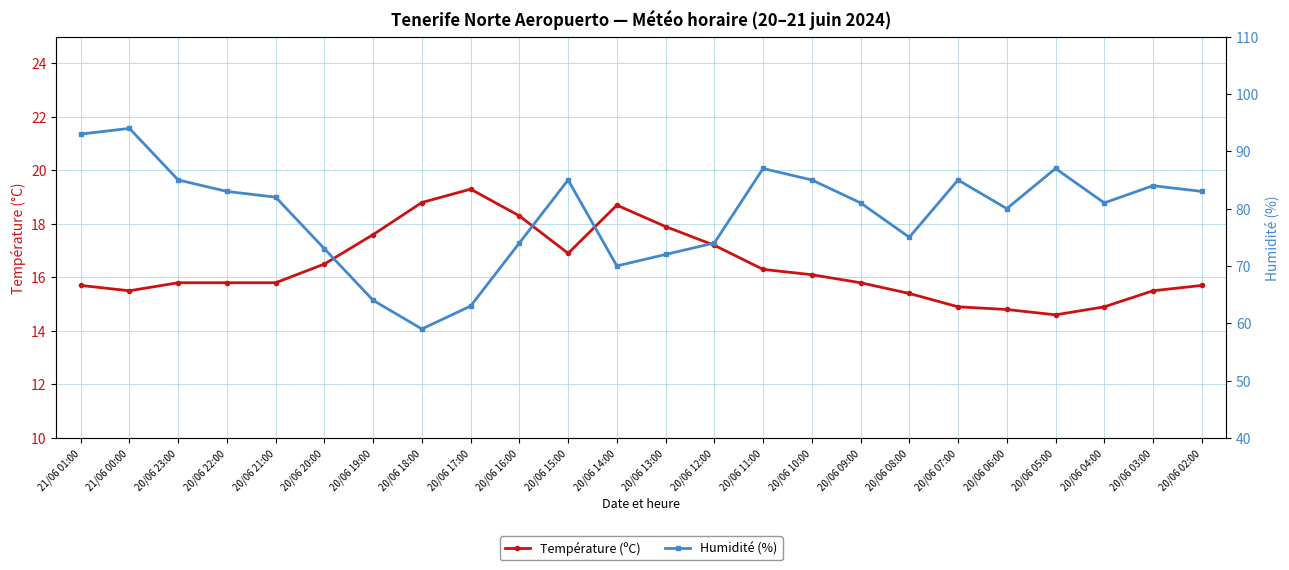

True or false: Température (ºC) and Humidité (%) cross at least once.

False